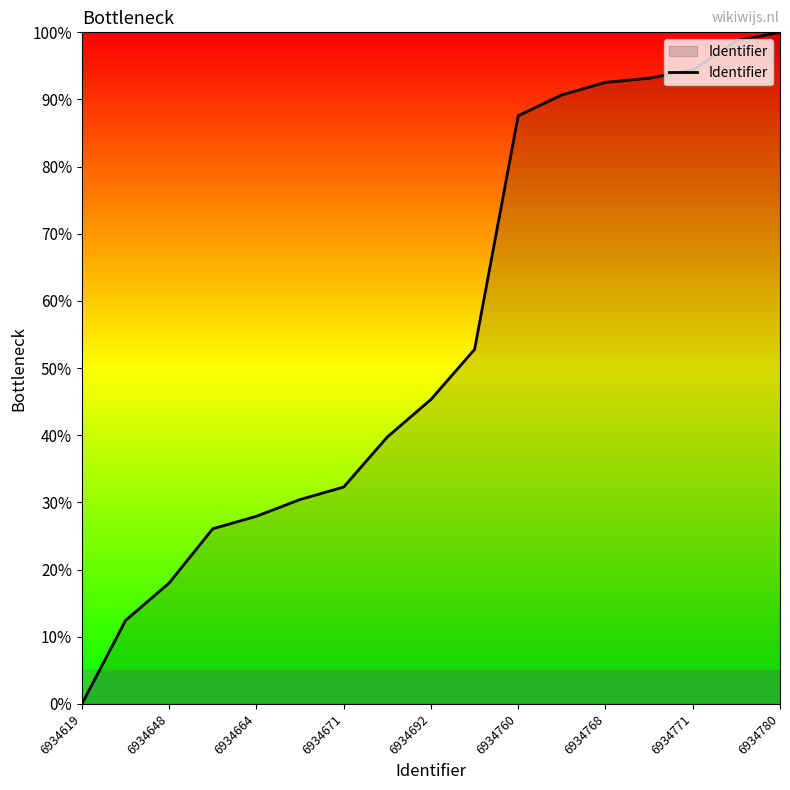

What is the greatest value displayed?

100.0